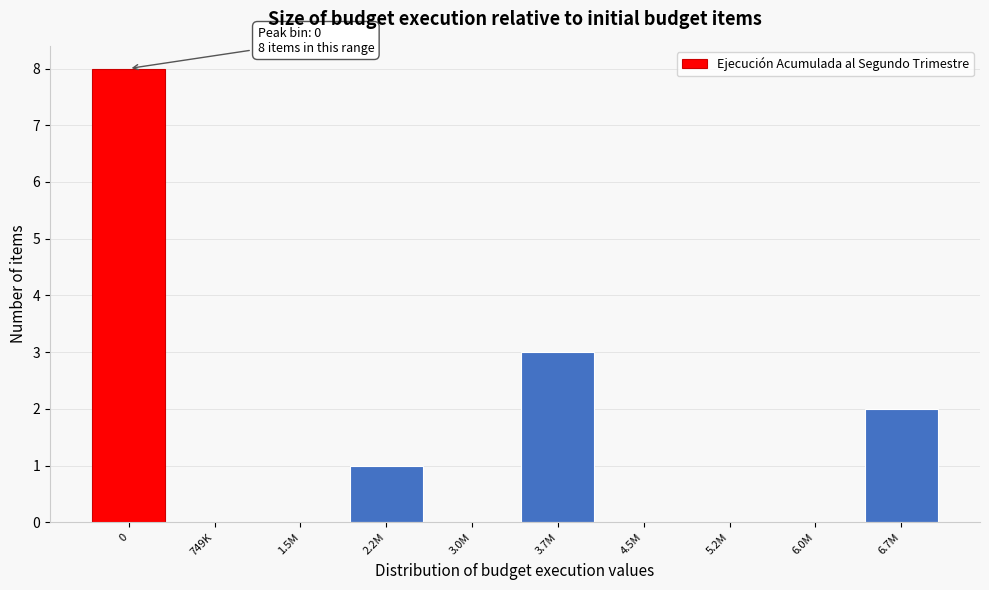

Reading right to left, extract all data points from this chart.

6.7M=2	6.0M=0	5.2M=0	4.5M=0	3.7M=3	3.0M=0	2.2M=1	1.5M=0	749K=0	0=8